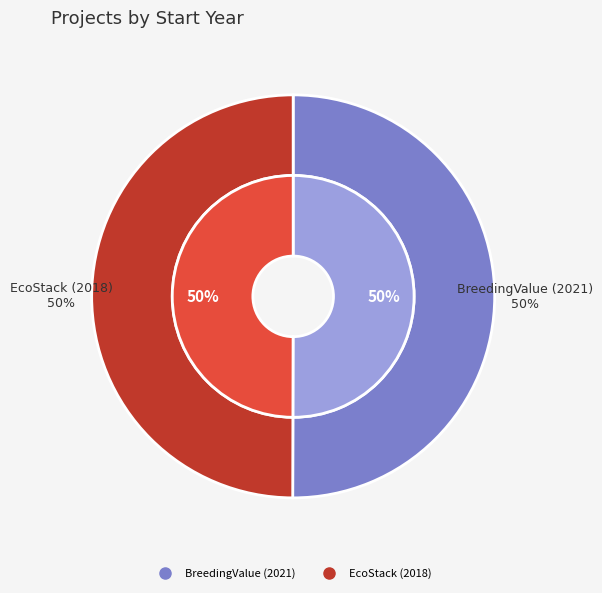

Which category has the smallest portion of the pie?

EcoStack (2018)